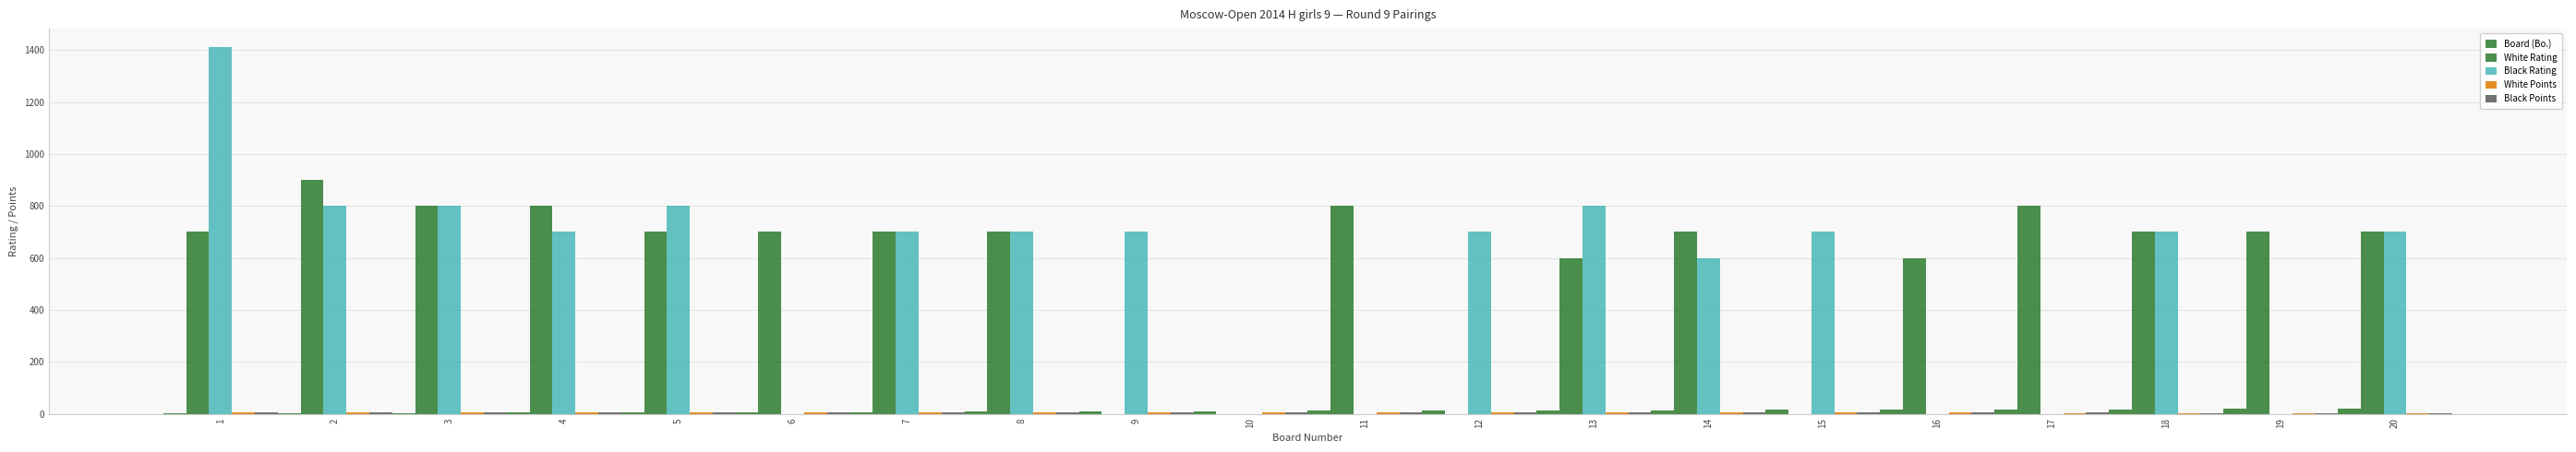

Reading left to right, list all the values displayed in this chart.

Board (Bo.): 1=1.0	2=2.0	3=3.0	4=4.0	5=5.0	6=6.0	7=7.0	8=8.0	9=9.0	10=10.0	11=11.0	12=12.0	13=13.0	14=14.0	15=15.0	16=16.0	17=17.0	18=18.0	19=19.0	20=20.0
White Rating: 1=700.0	2=900.0	3=800.0	4=800.0	5=700.0	6=700.0	7=700.0	8=700.0	9=0.0	10=0.0	11=800.0	12=0.0	13=600.0	14=700.0	15=0.0	16=600.0	17=800.0	18=700.0	19=700.0	20=700.0
Black Rating: 1=1412.0	2=800.0	3=800.0	4=700.0	5=800.0	6=0.0	7=700.0	8=700.0	9=700.0	10=0.0	11=0.0	12=700.0	13=800.0	14=600.0	15=700.0	16=0.0	17=0.0	18=700.0	19=0.0	20=700.0
White Points: 1=6.5	2=6.0	3=6.0	4=6.0	5=5.5	6=5.0	7=5.0	8=5.0	9=5.0	10=5.0	11=4.5	12=4.5	13=4.0	14=4.0	15=4.0	16=4.0	17=3.5	18=3.5	19=3.5	20=3.0
Black Points: 1=7.0	2=6.0	3=6.0	4=5.5	5=5.5	6=5.5	7=5.0	8=5.0	9=5.0	10=4.5	11=4.5	12=4.0	13=4.0	14=4.0	15=4.0	16=4.0	17=4.0	18=3.5	19=3.5	20=3.5